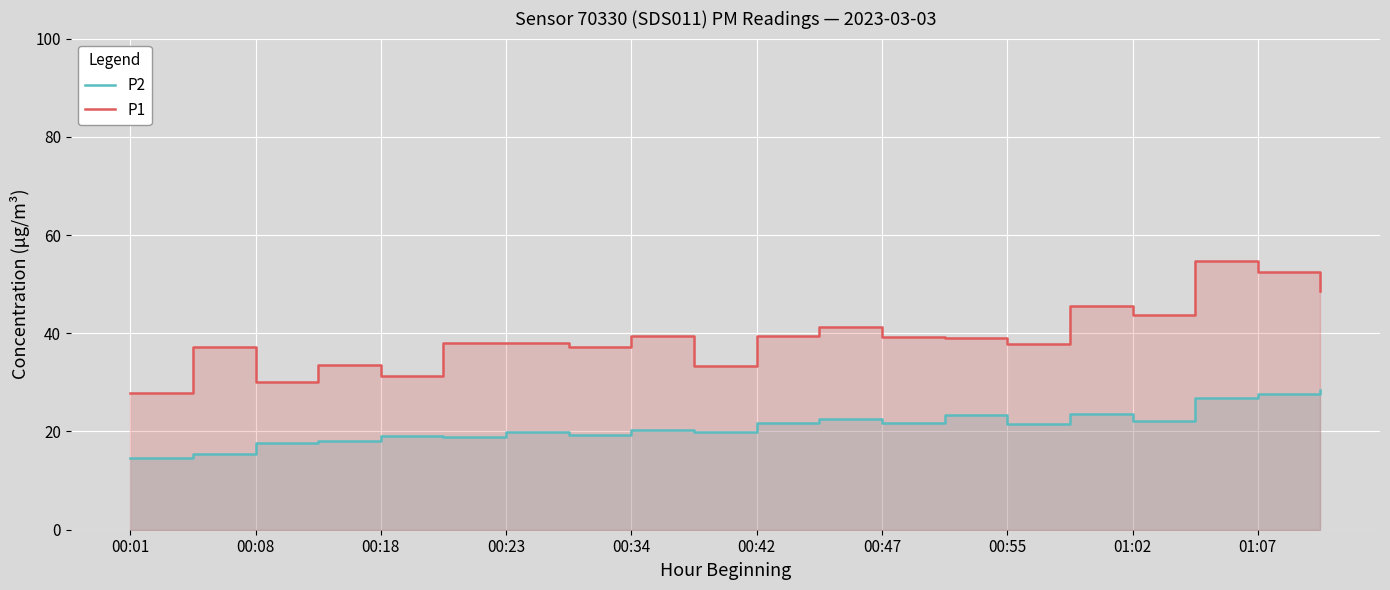

True or false: P2 and P1 cross at least once.

False